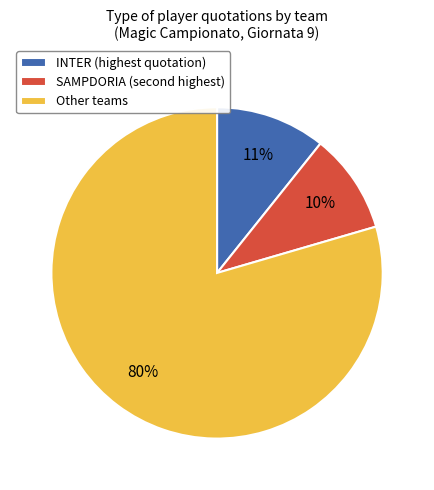

Rank the categories by value from highest to lowest.

Other teams, INTER (highest quotation), SAMPDORIA (second highest)